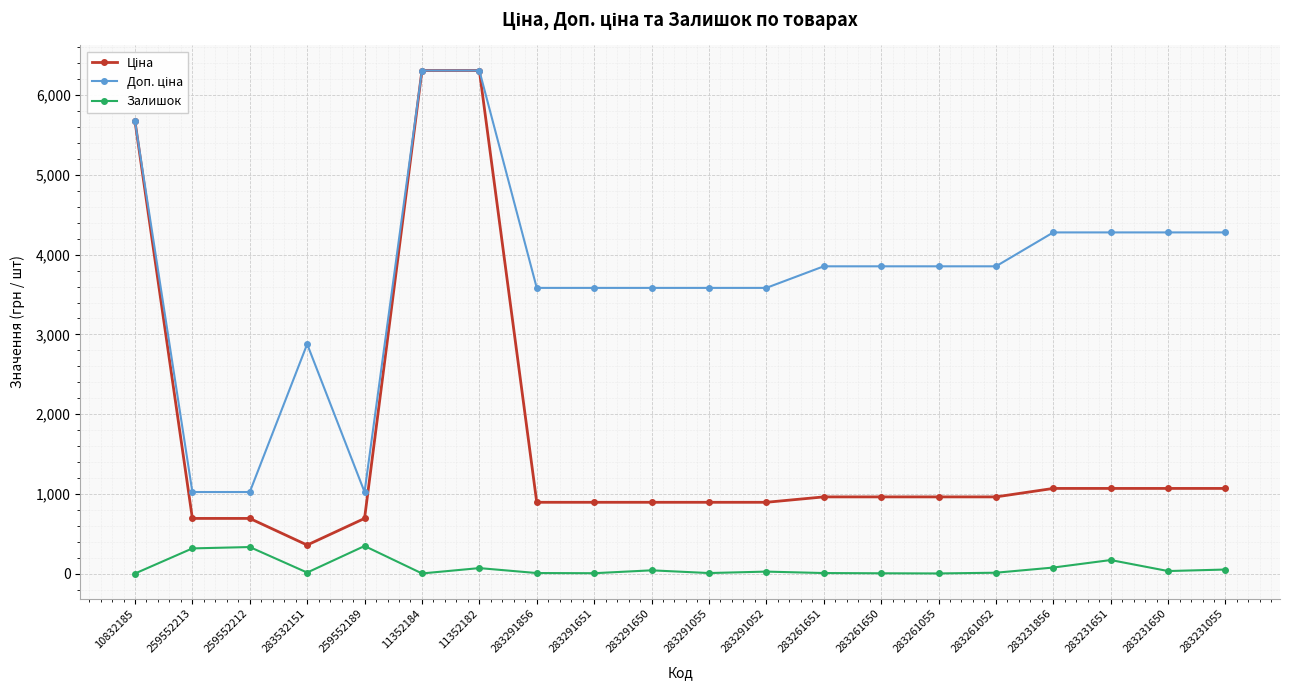

True or false: Залишок has a value of 618.9 at 259552189.

False